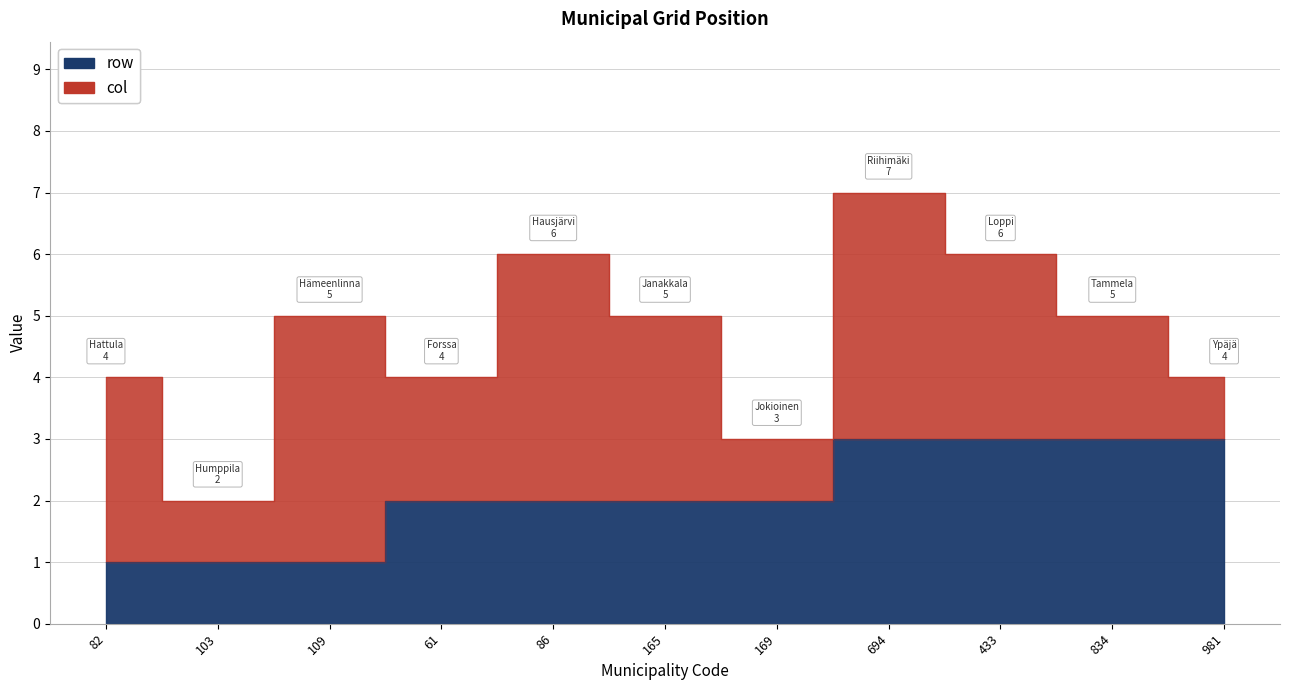

List the labels in order of value, largest first.

694, 433, 834, 981, 61, 86, 165, 169, 82, 103, 109